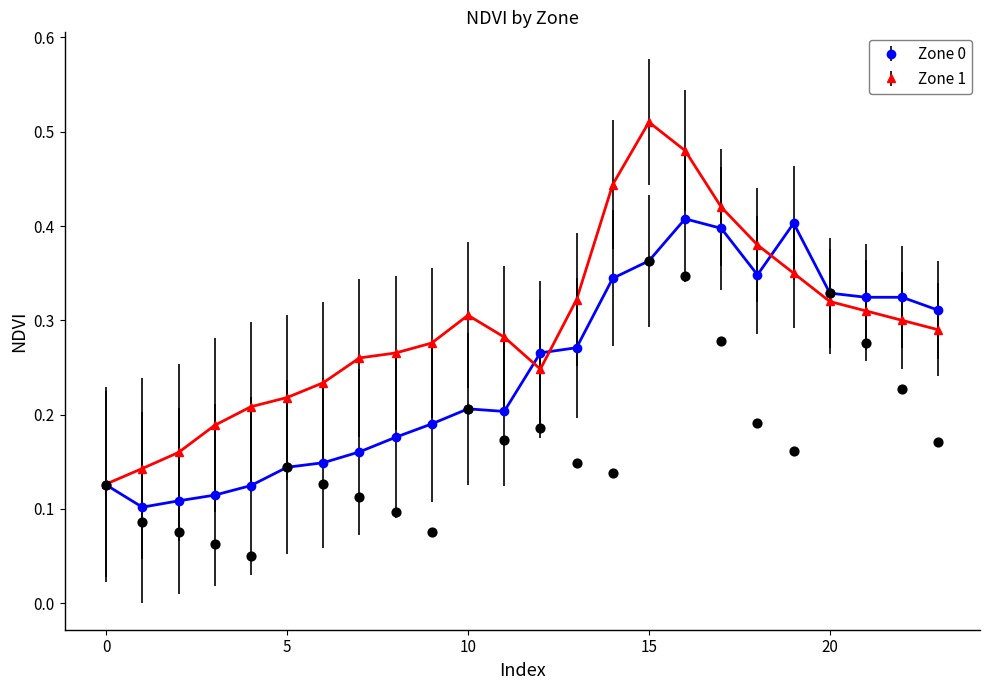

Which series reaches the minimum Y coordinate?

Zone 0